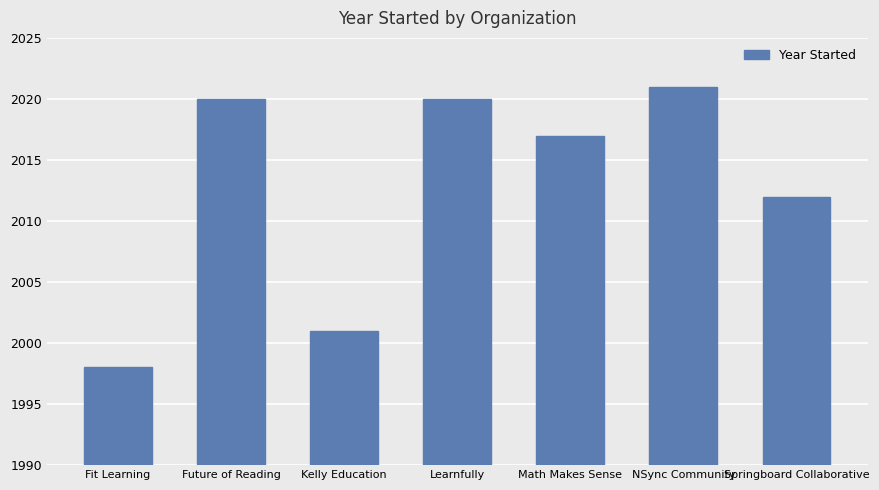

At which label does the data first exceed 2017?

Future of Reading